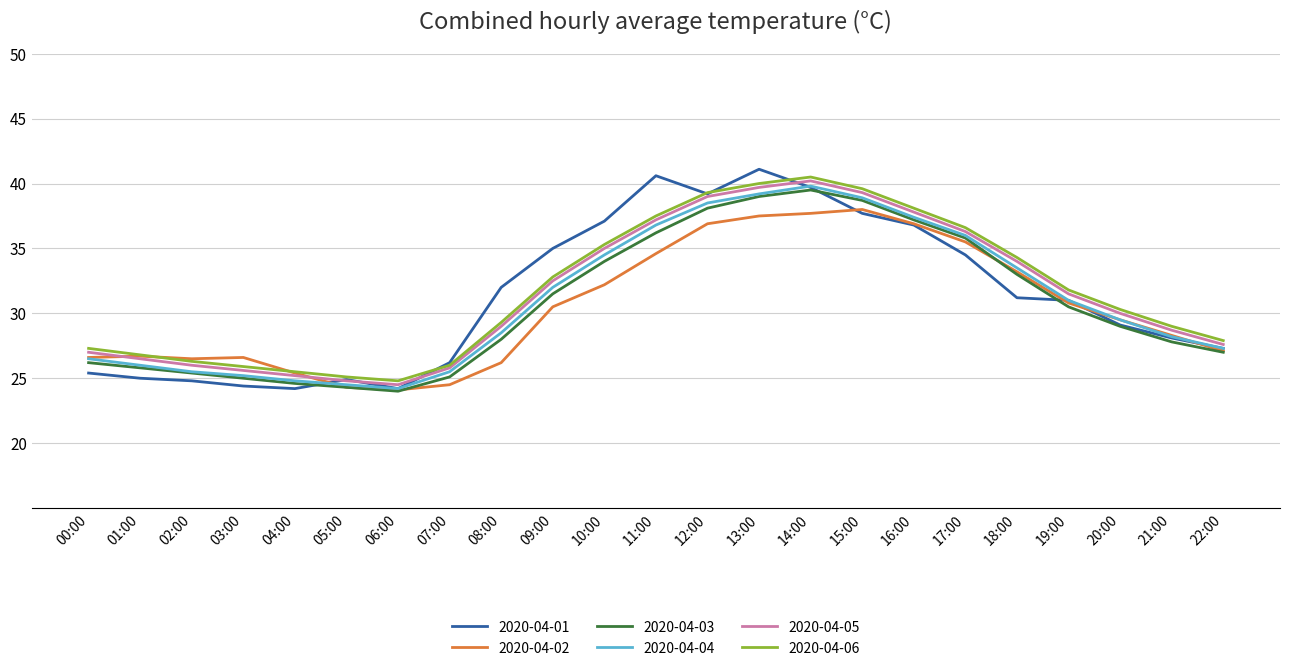

What is the maximum value for 2020-04-03?

39.5